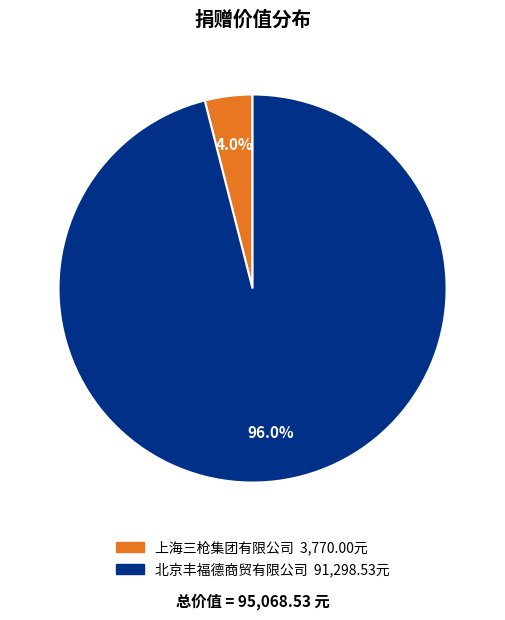

To the nearest percent, what percentage of the pie is 北京丰福德商贸有限公司?

96%